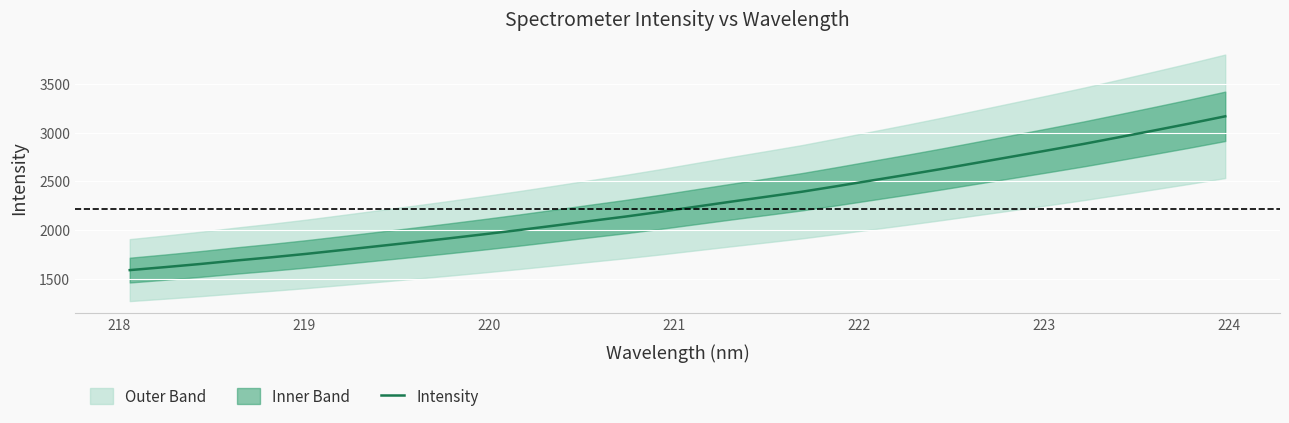

What is the lowest value of the Intensity series?

1590.3